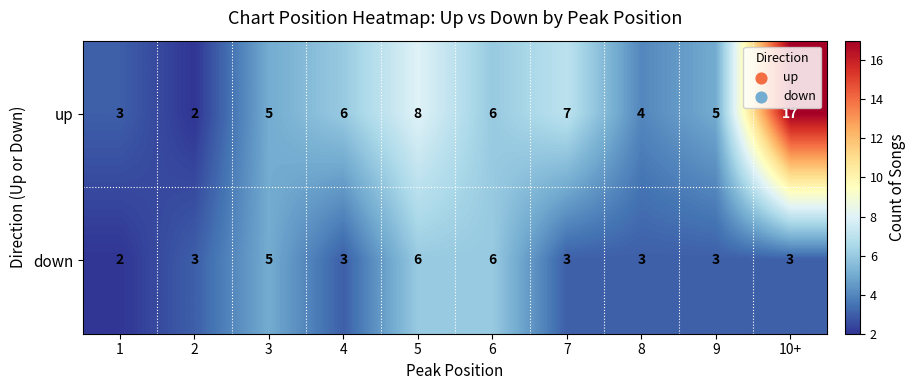

Rank the series by their maximum value, from highest to lowest.

up, down